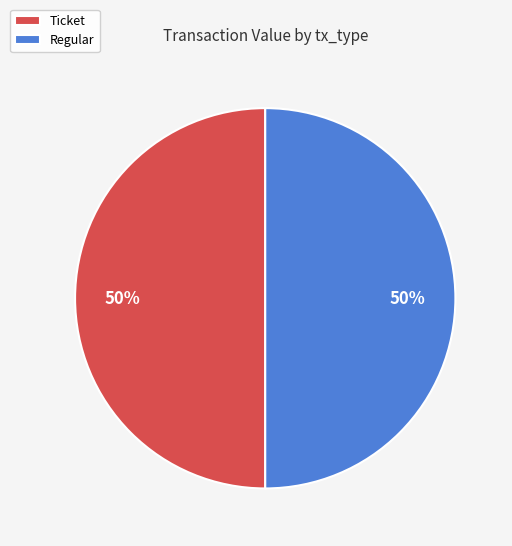

Approximately how many times larger is the value at Regular compared to Ticket?

1.0